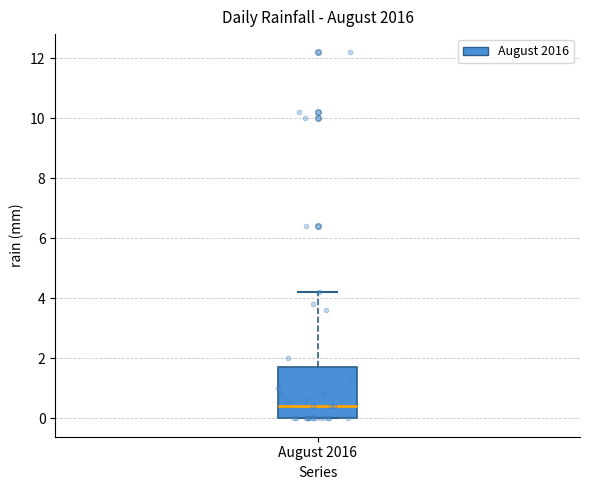

Transcribe this box plot: give where the median line is, the range the box spans, and where the two whiskers end, as read against the y-axis. The values are not printed on the chart, so give them approximately, as read against the axis.

median 0.4, box 0.0 to 1.8, whiskers 0.0 to 4.2